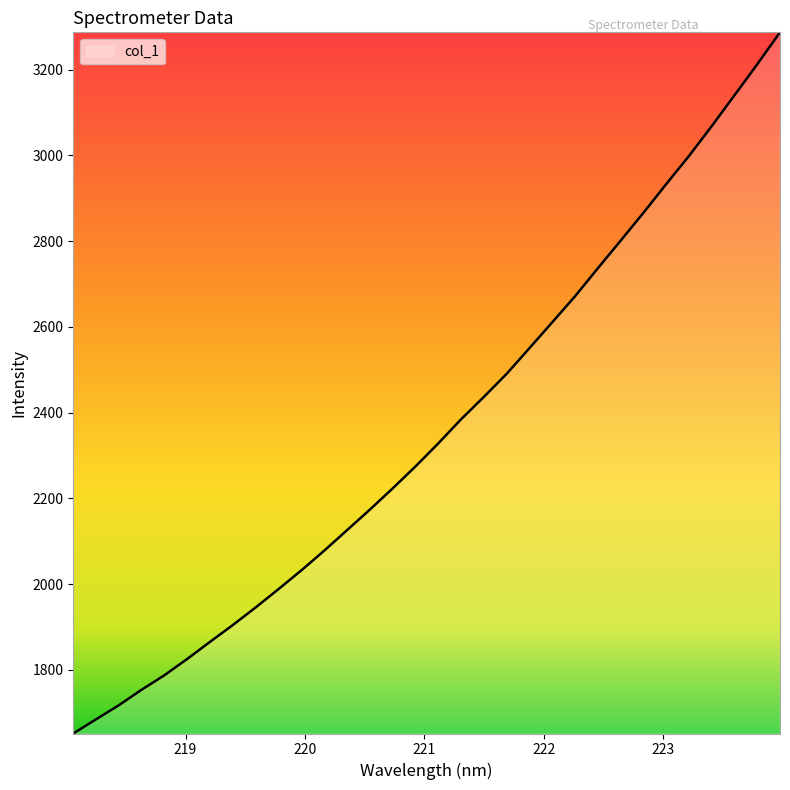

What is the smallest value displayed?

1651.6